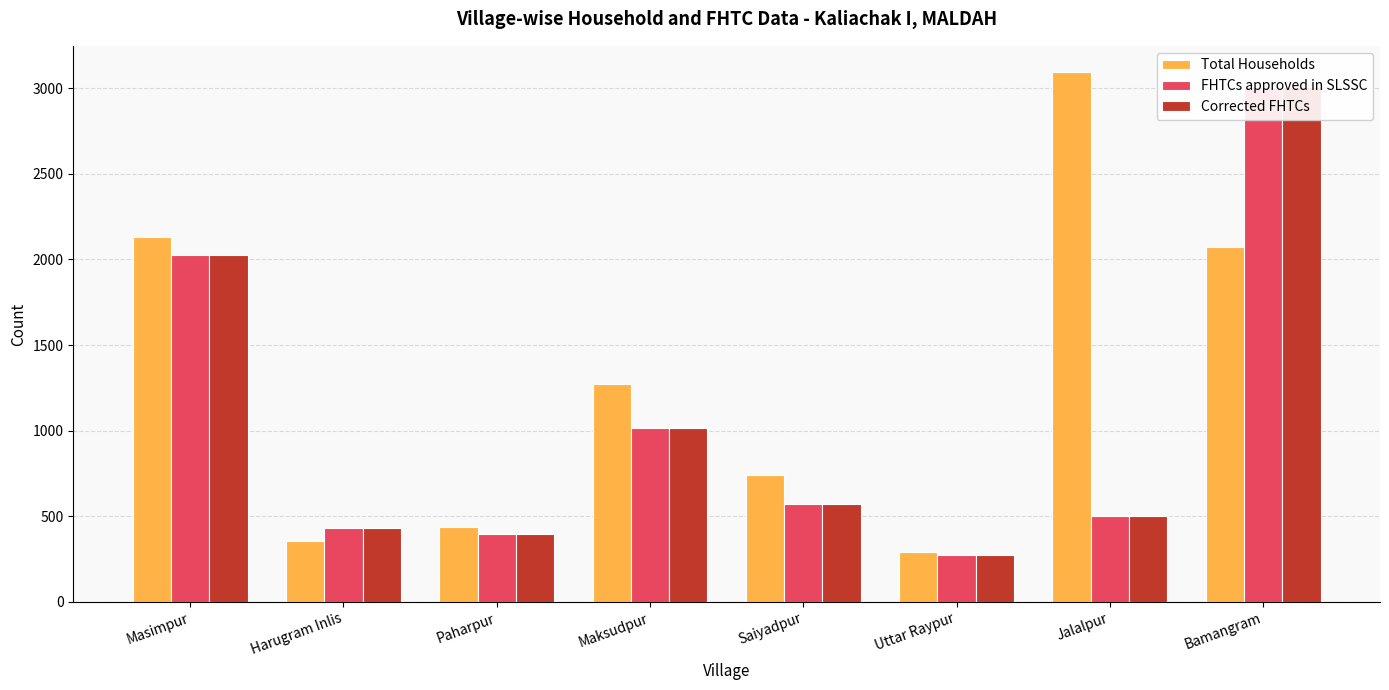

Between Saiyadpur and Maksudpur, which is larger?

Maksudpur